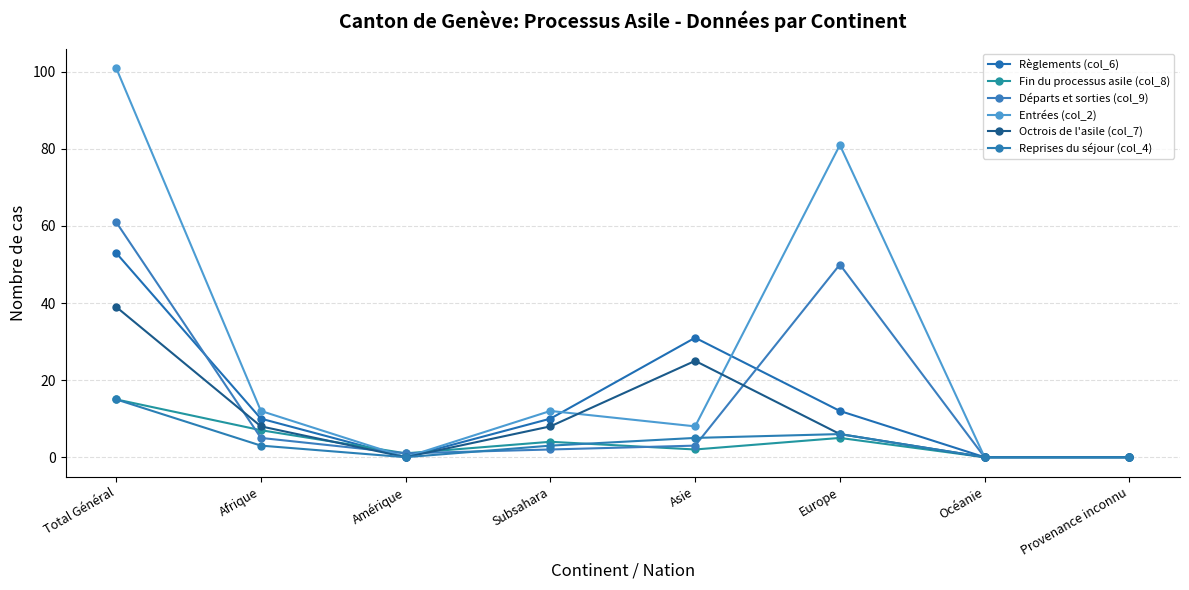

How many times do Départs et sorties (col_9) and Fin du processus asile (col_8) cross each other?

2